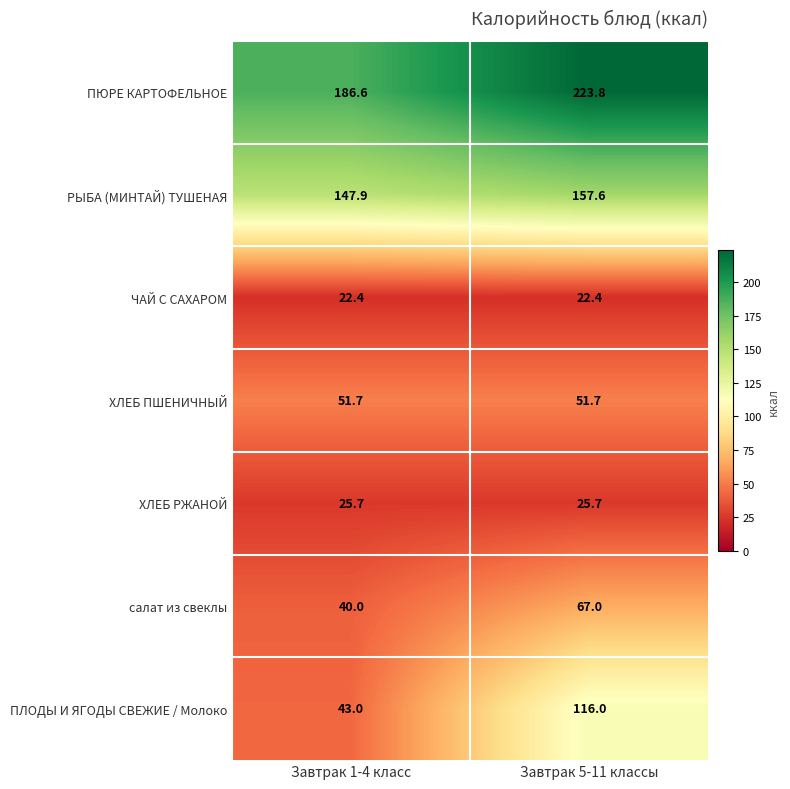

What is the minimum value shown in the chart?

22.4